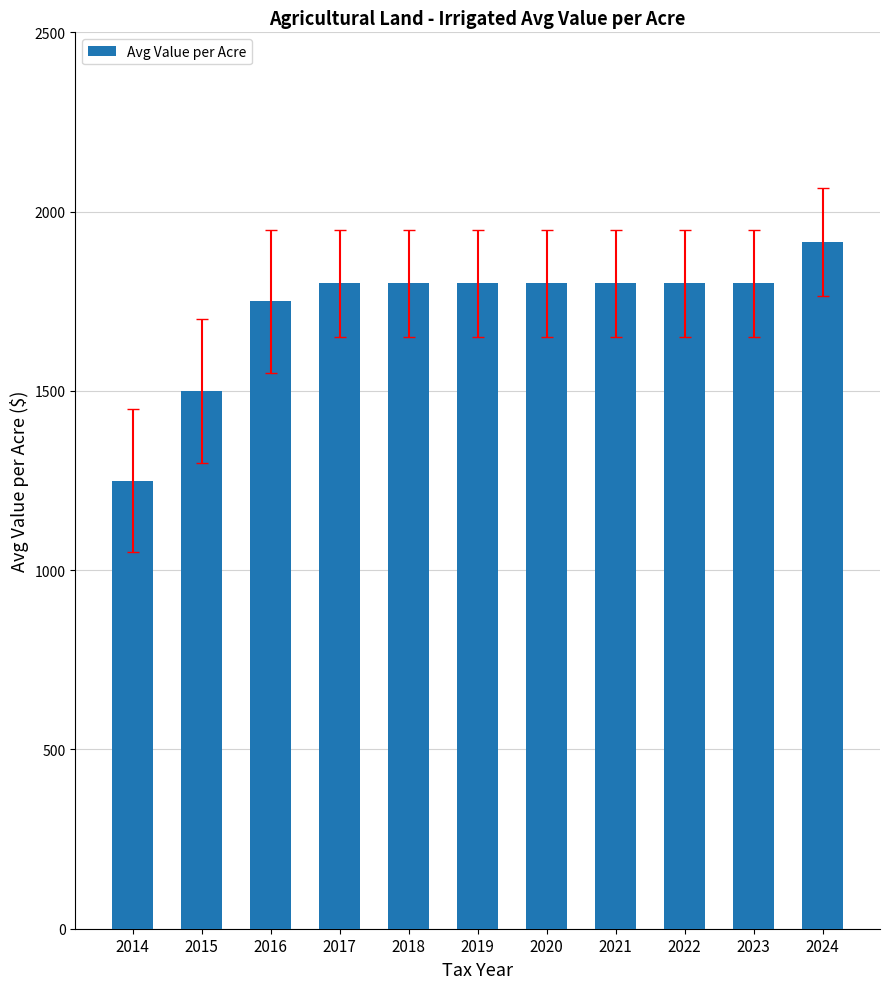

What is the change in value from 2016 to 2020?

+50